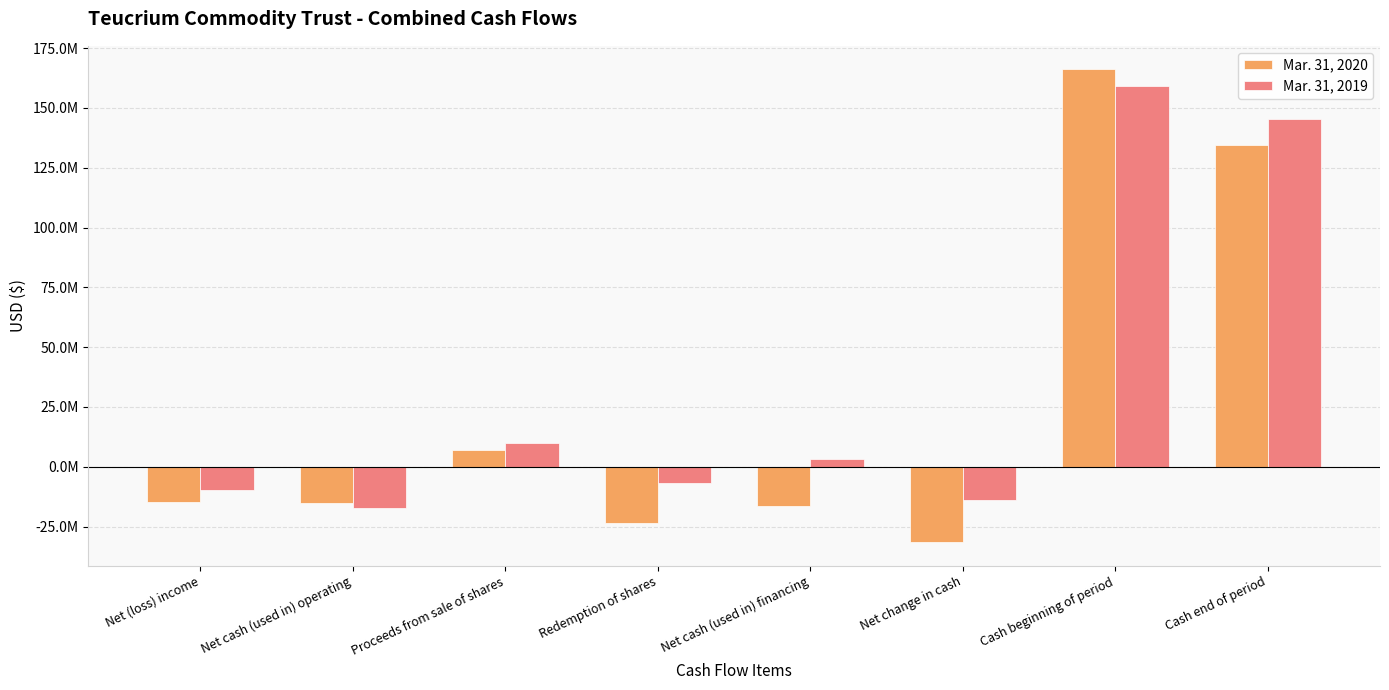

What is the greatest value displayed?

166081885